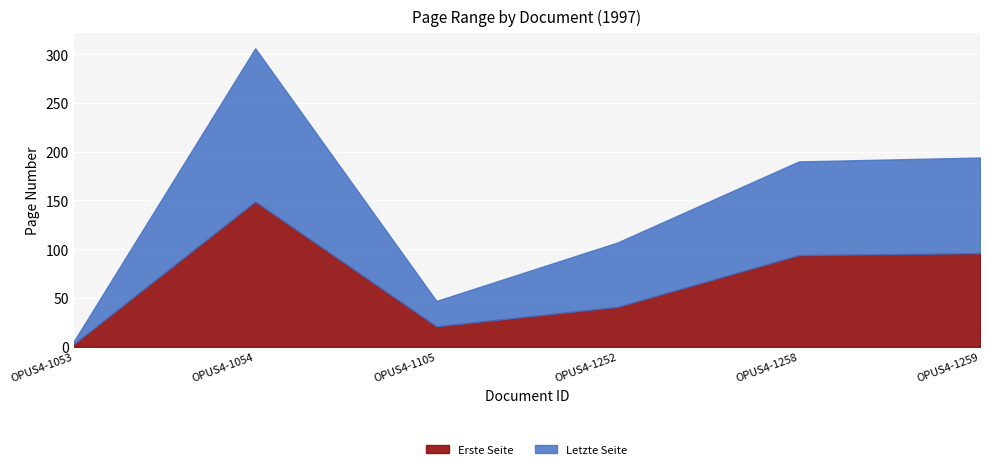

What is the average value of the Erste Seite series?

67